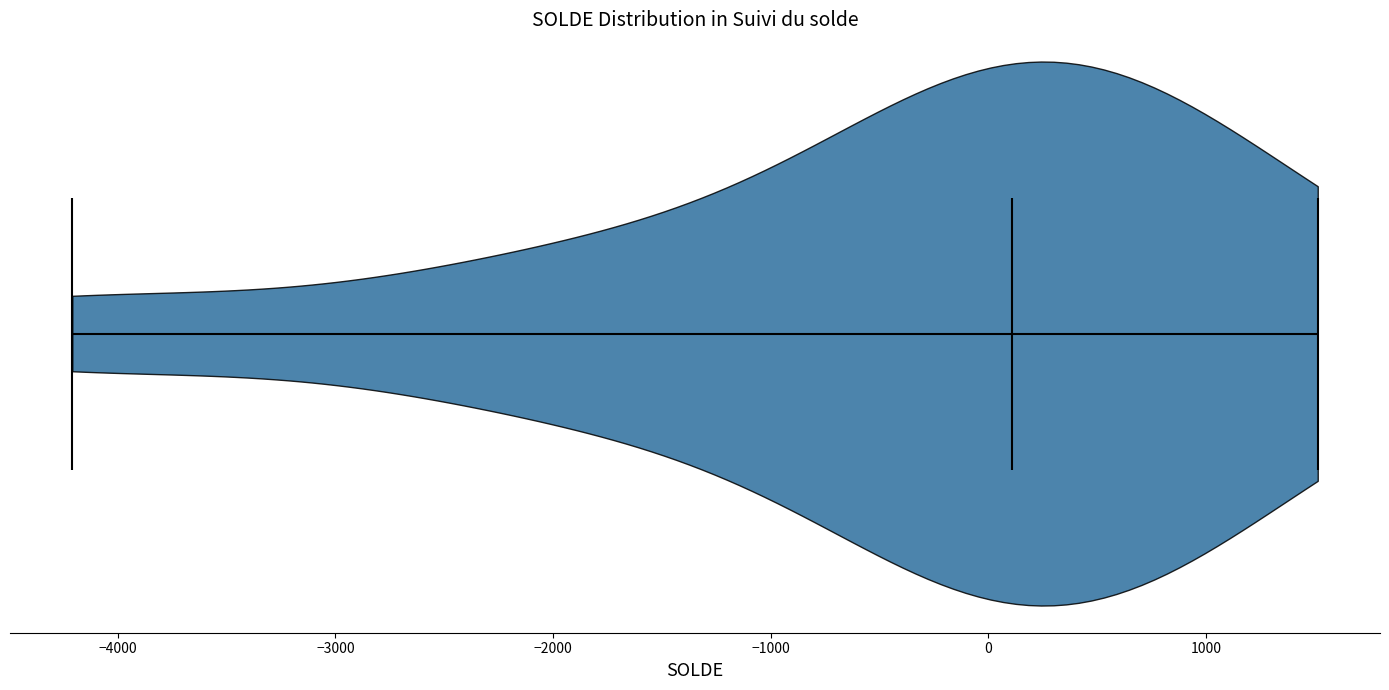

Read this violin plot against the x-axis: where its median line is, and the lowest and highest points the violin reaches. The values are not printed on the chart, so give them approximately, as read against the axis.

median line 100, lowest point -4200, highest point 1500